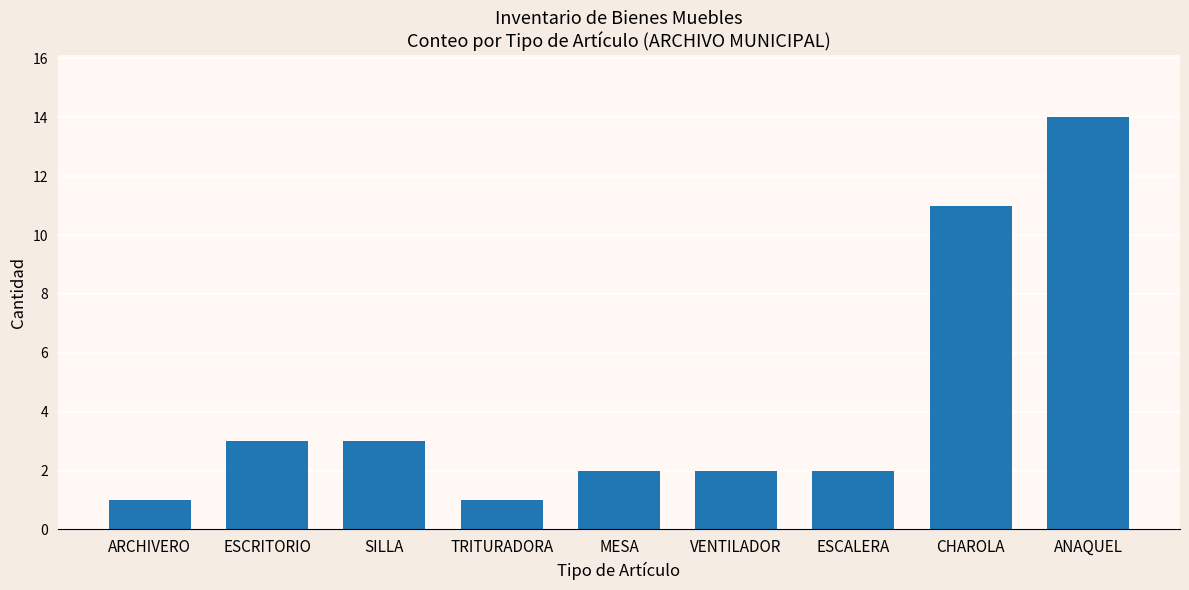

How many data points does each series have?

9